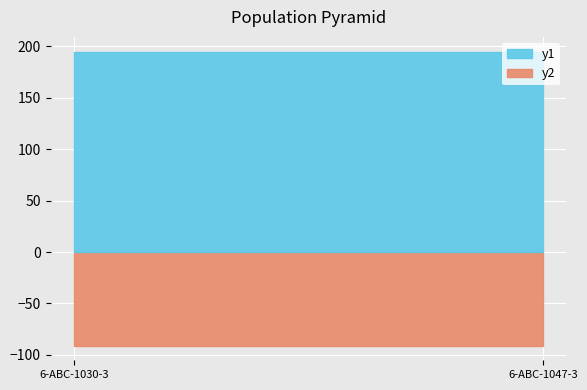

What is the highest value of the y2 series?

91